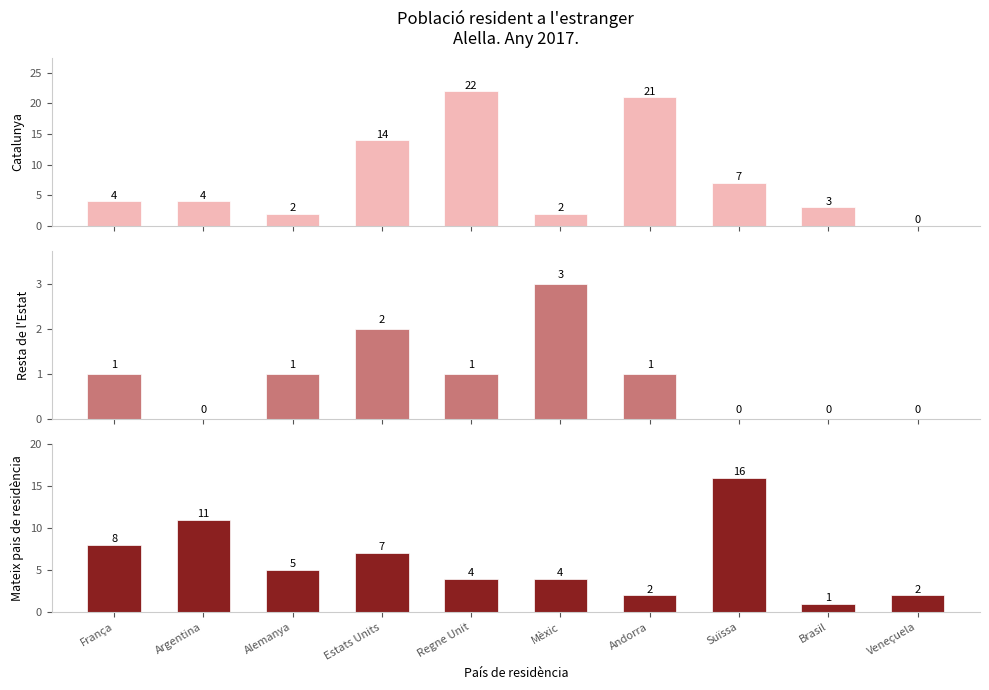

Where does the Mateix pais de residència series first go above 5?

França